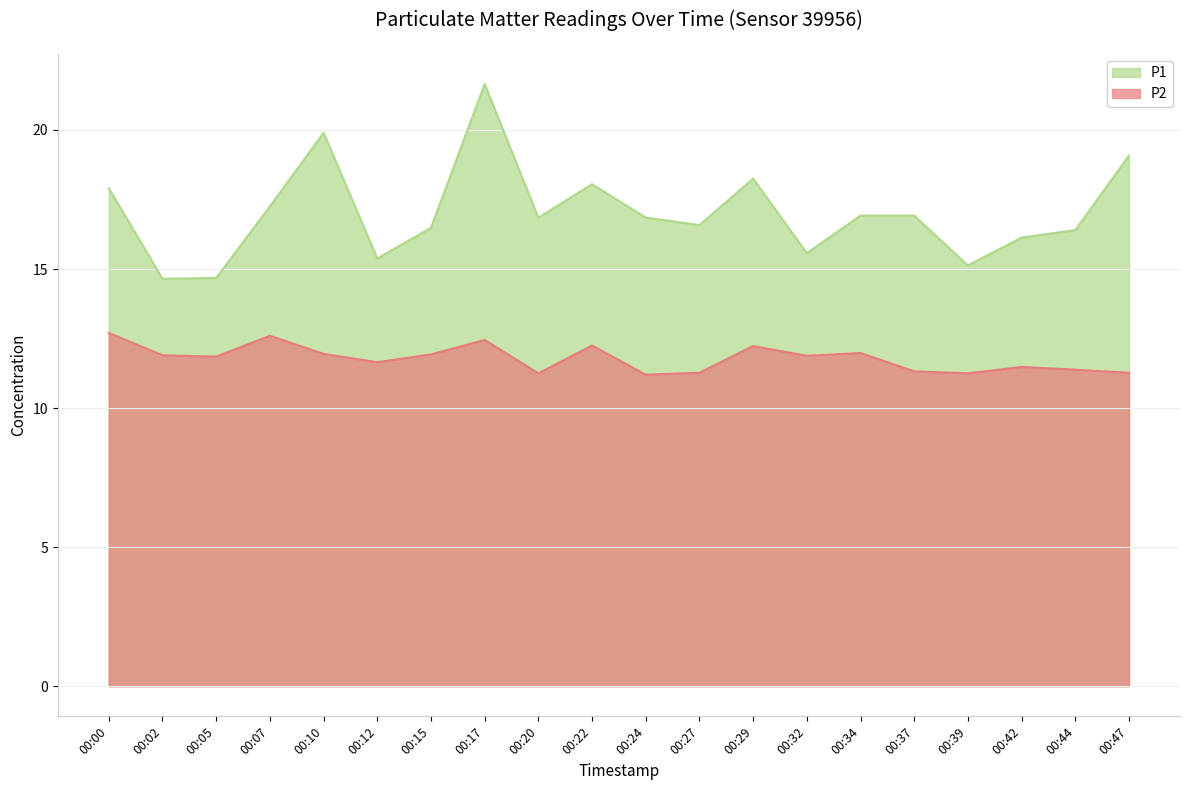

The value of P1 at 00:34 is 5.8. True or false?

False